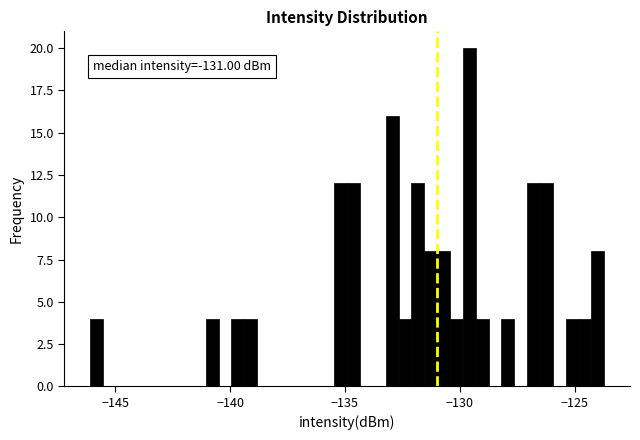

Around what value on the x-axis is the tallest bar? Give the approximate position of its centre, as read against the axis.

-129.5